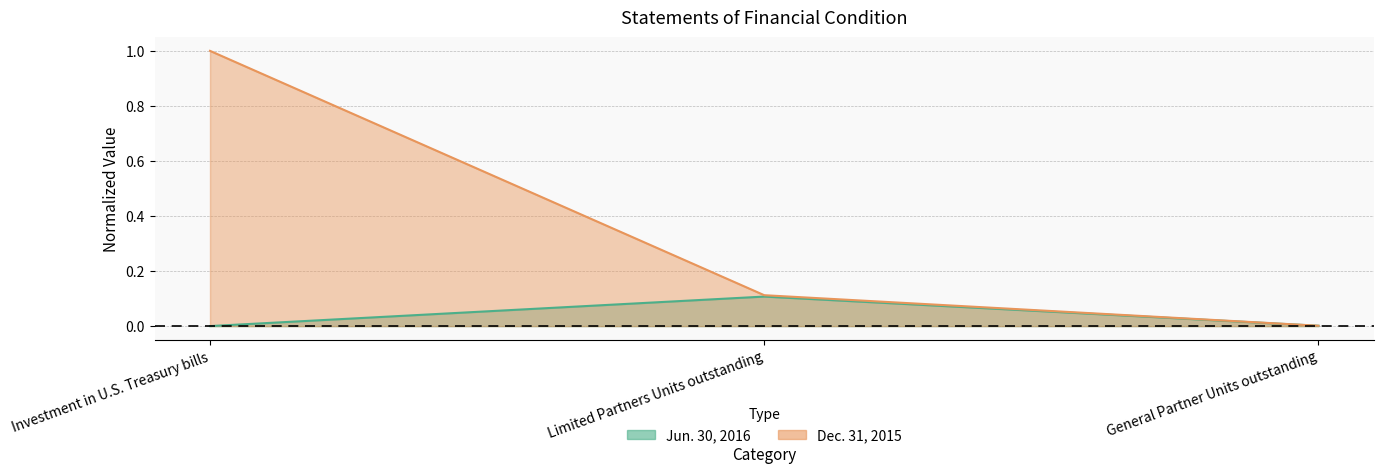

Between Investment in U.S. Treasury bills and General Partner Units outstanding, which is larger?

General Partner Units outstanding